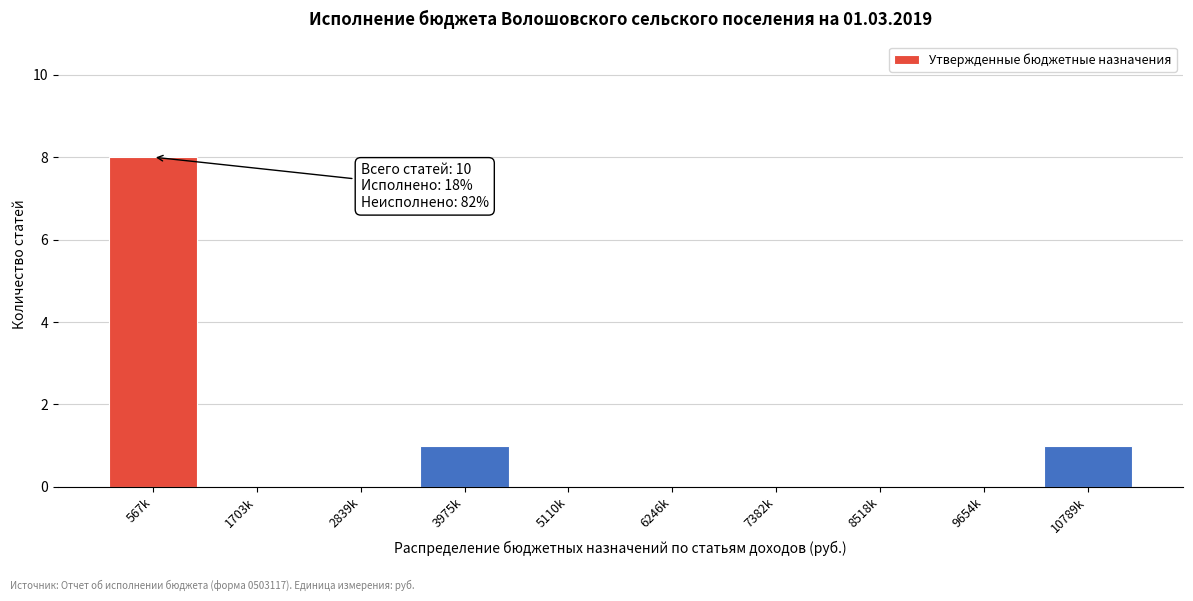

Reading left to right, list all the values displayed in this chart.

567k=8	1703k=0	2839k=0	3975k=1	5110k=0	6246k=0	7382k=0	8518k=0	9654k=0	10789k=1